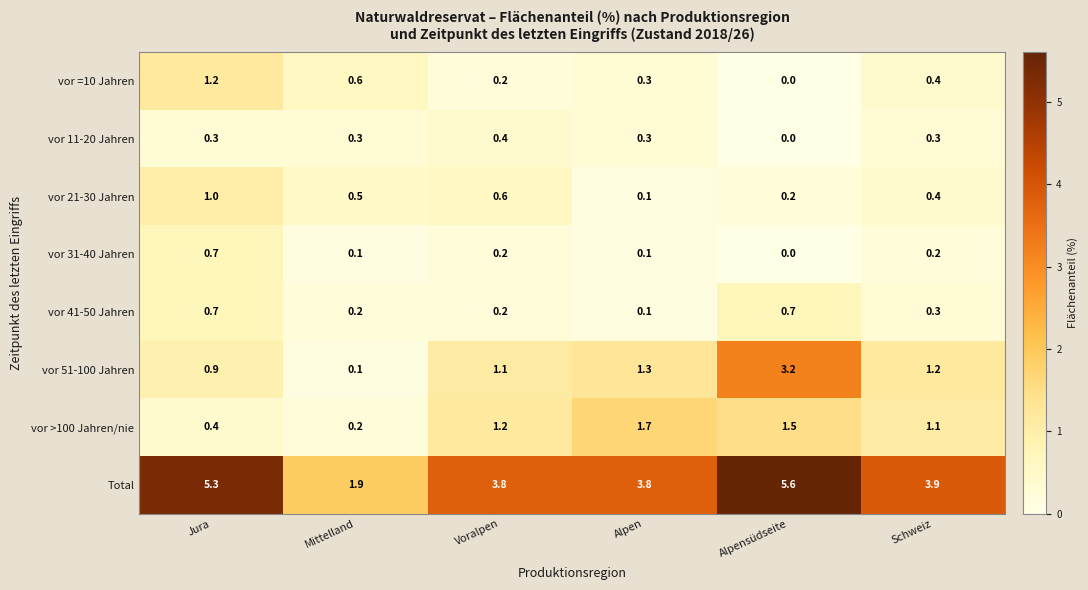

Which series has the largest total across all categories?

Total